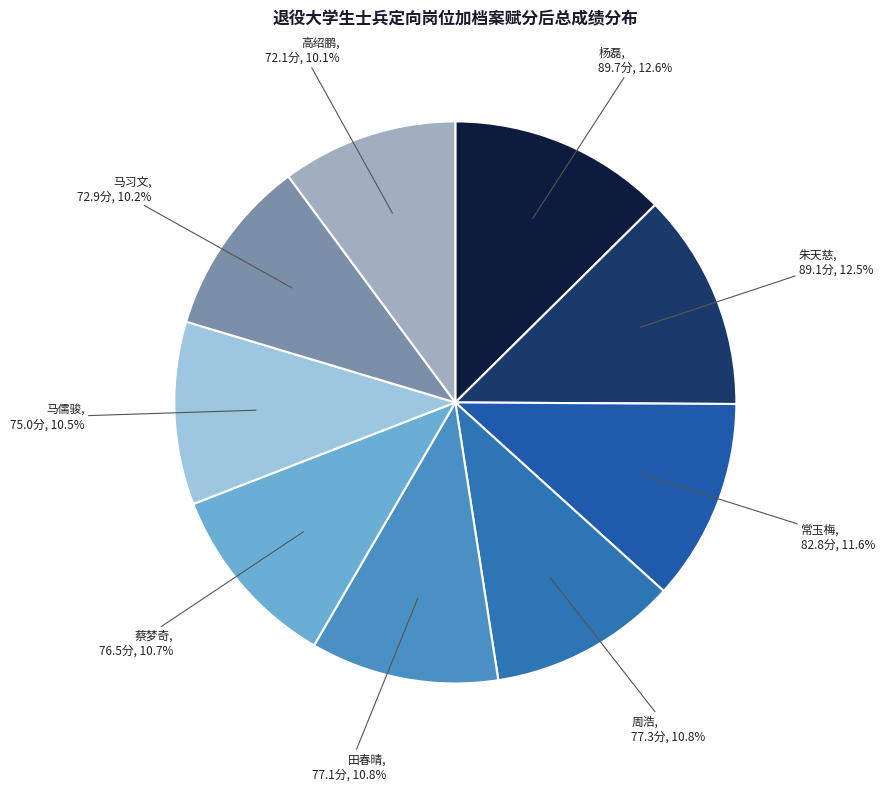

Which has a higher value, 田春晴 or 常玉梅?

常玉梅